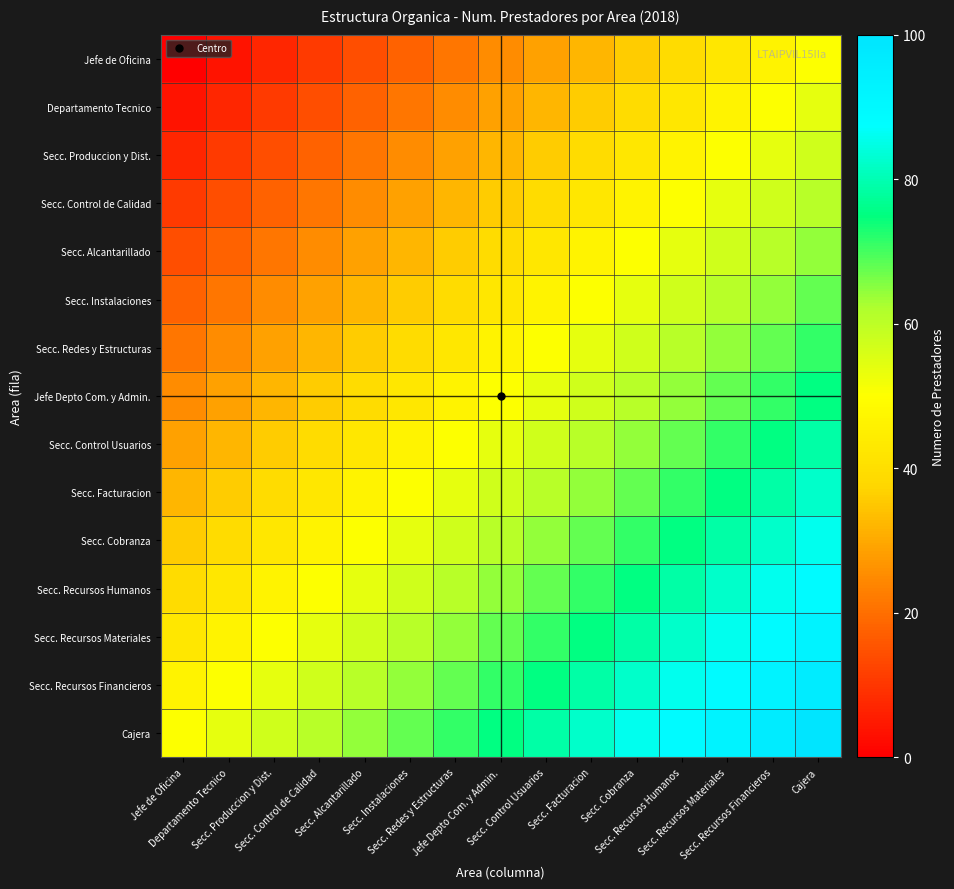

Which has a higher value, Cajera or Secc. Instalaciones?

Cajera